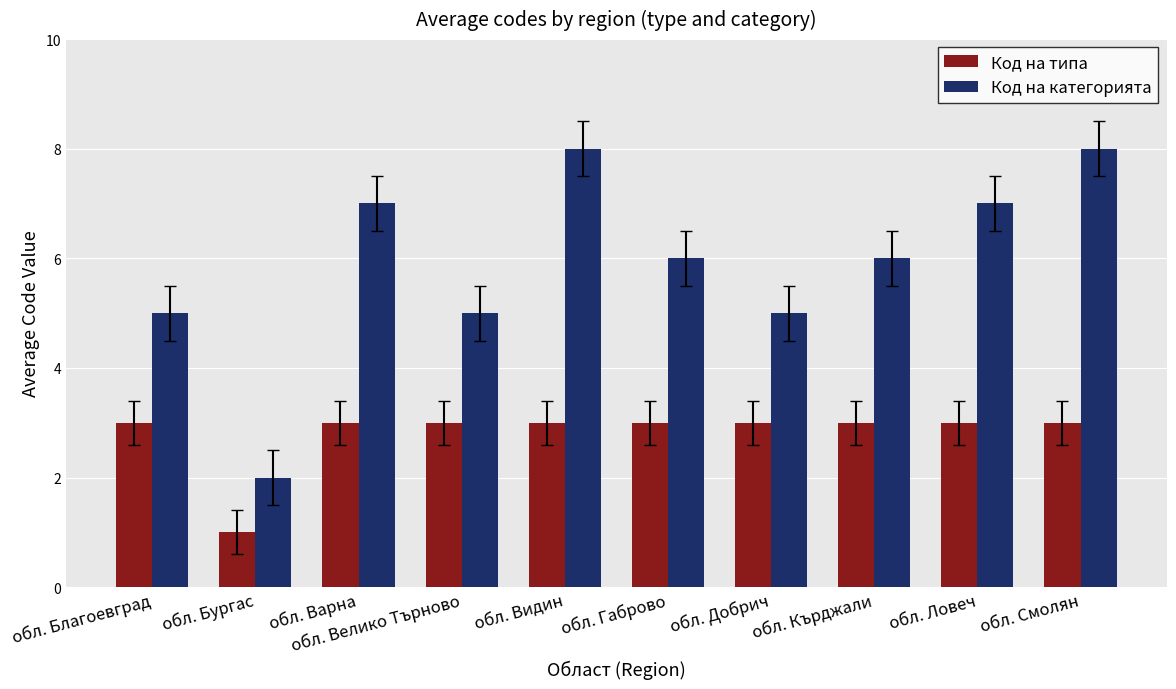

Reading right to left, list all the values displayed in this chart.

Код на типа: обл. Смолян=3	обл. Ловеч=3	обл. Кърджали=3	обл. Добрич=3	обл. Габрово=3	обл. Видин=3	обл. Велико Търново=3	обл. Варна=3	обл. Бургас=1	обл. Благоевград=3
Код на категорията: обл. Смолян=8	обл. Ловеч=7	обл. Кърджали=6	обл. Добрич=5	обл. Габрово=6	обл. Видин=8	обл. Велико Търново=5	обл. Варна=7	обл. Бургас=2	обл. Благоевград=5